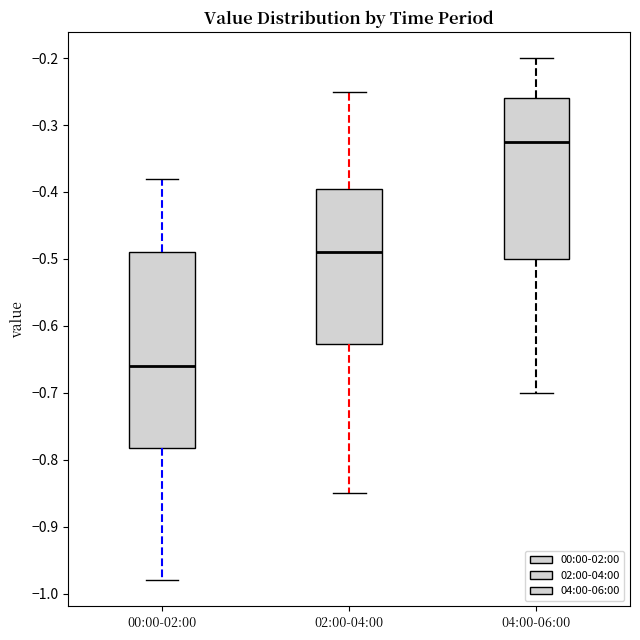

Reading left to right, transcribe this box plot: for each box, give where its median line is, the range the box spans, and where its two whiskers end, as read against the y-axis. The values are not printed on the chart, so give them approximately, as read against the axis.

00:00-02:00: median -0.66, box -0.78 to -0.49, whiskers -0.98 to -0.38
02:00-04:00: median -0.49, box -0.63 to -0.39, whiskers -0.85 to -0.25
04:00-06:00: median -0.32, box -0.50 to -0.26, whiskers -0.70 to -0.20